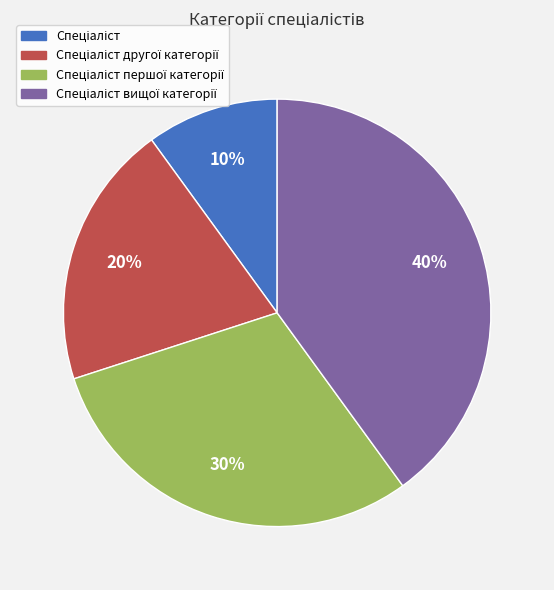

How many slices are in this pie chart?

4